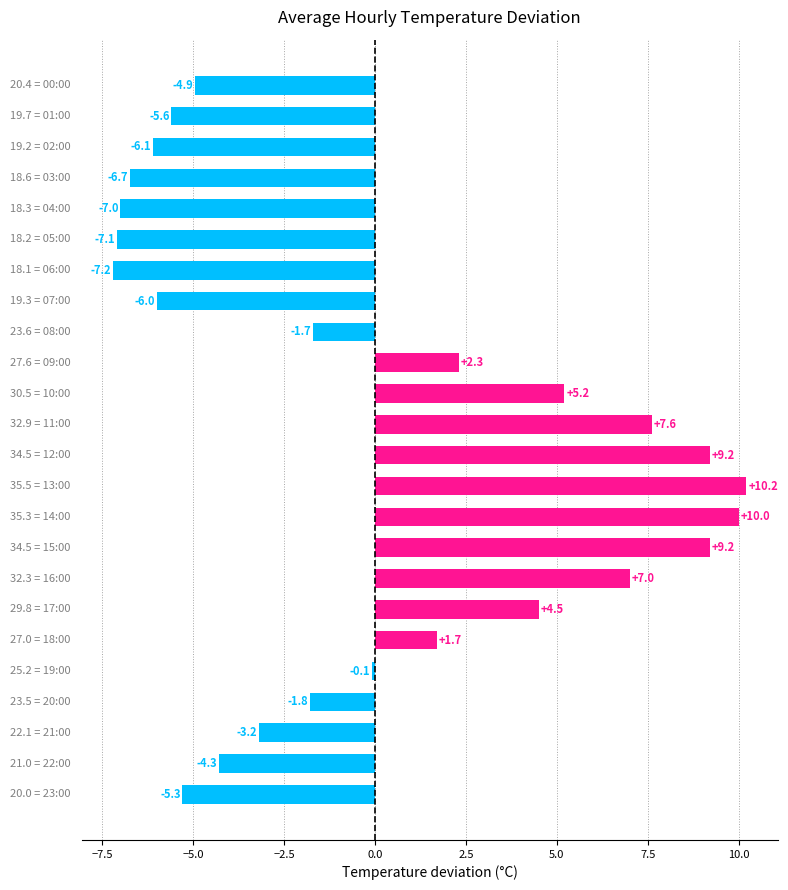

What is the smallest value displayed?

-7.2